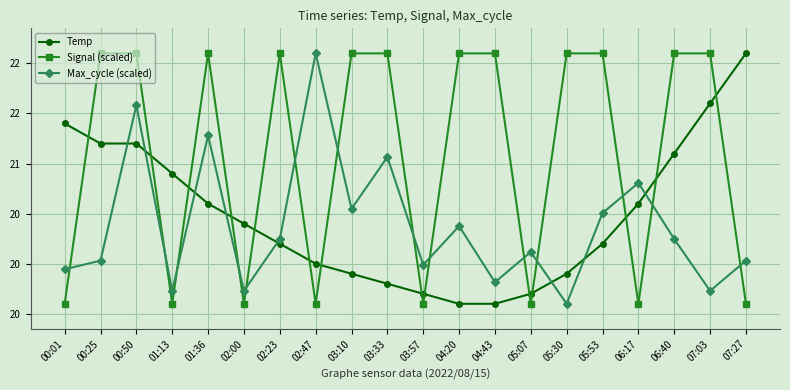

What is the sum of the Max_cycle (scaled) values at 05:30 and 00:50?

41.2